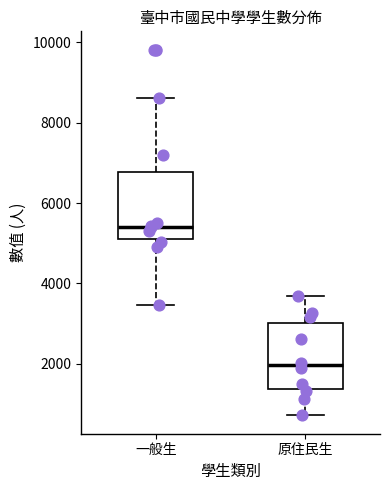

Reading left to right, transcribe this box plot: for each box, give where its median line is, the range the box spans, and where its two whiskers end, as read against the y-axis. The values are not printed on the chart, so give them approximately, as read against the axis.

一般生: median 5400, box 5200 to 6800, whiskers 3400 to 8600
原住民生: median 2000, box 1400 to 3000, whiskers 800 to 3600